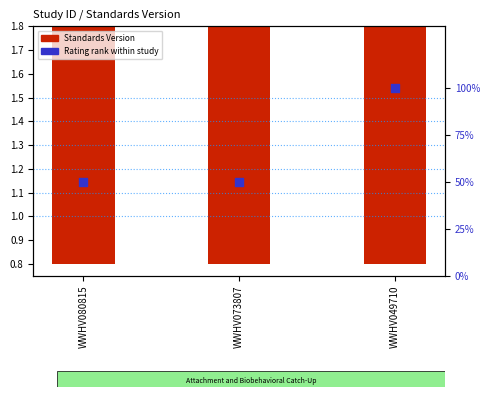

Which series reaches the minimum Y coordinate?

Standards Version